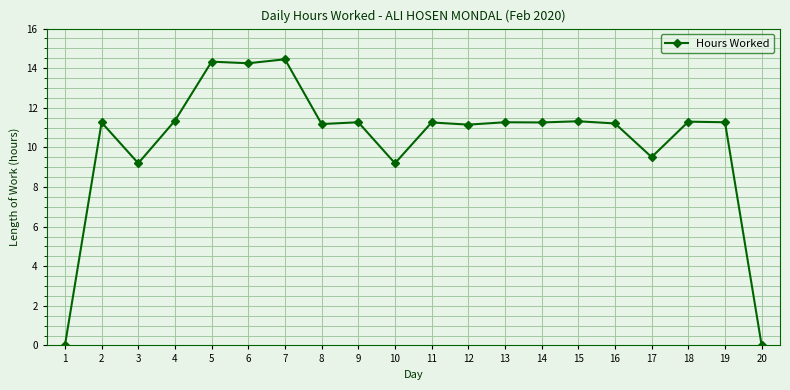

What is the sum of all values?

206.0